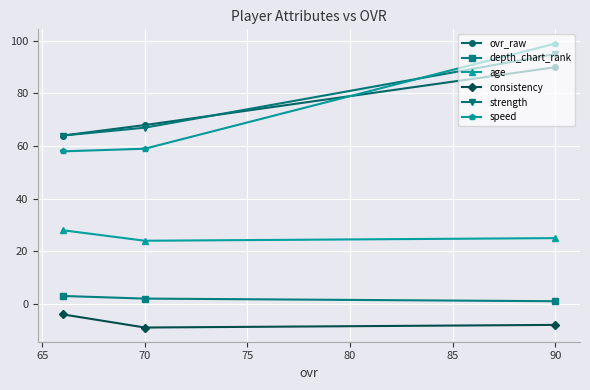

What is the difference between the strength values at 90 and 70?

28